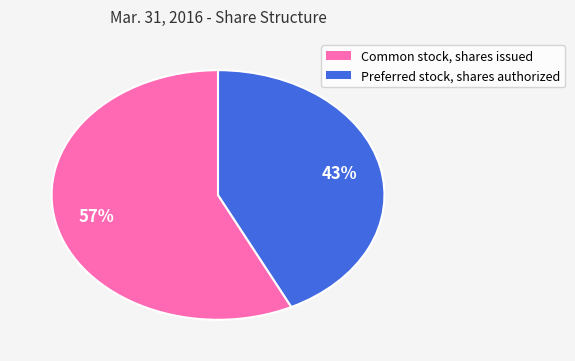

To the nearest percent, what portion does Common stock, shares issued represent?

57%